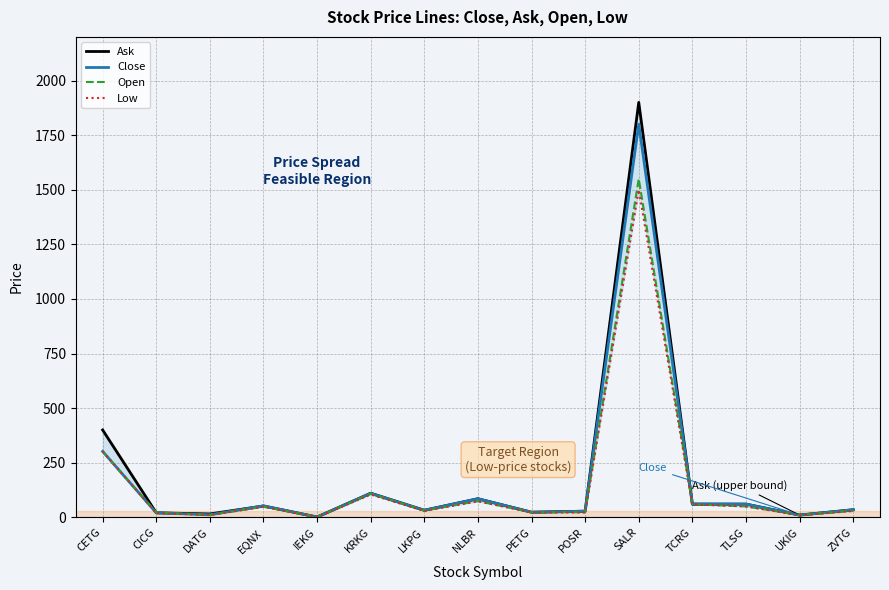

True or false: Low and Close cross at least once.

False